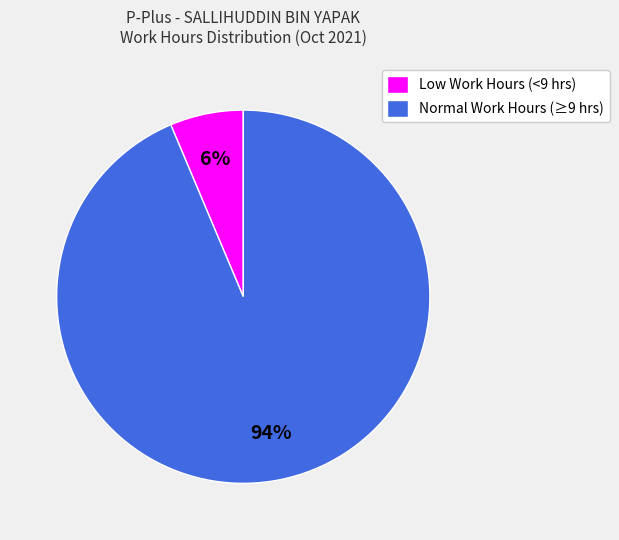

Is there a majority slice in this chart?

Yes